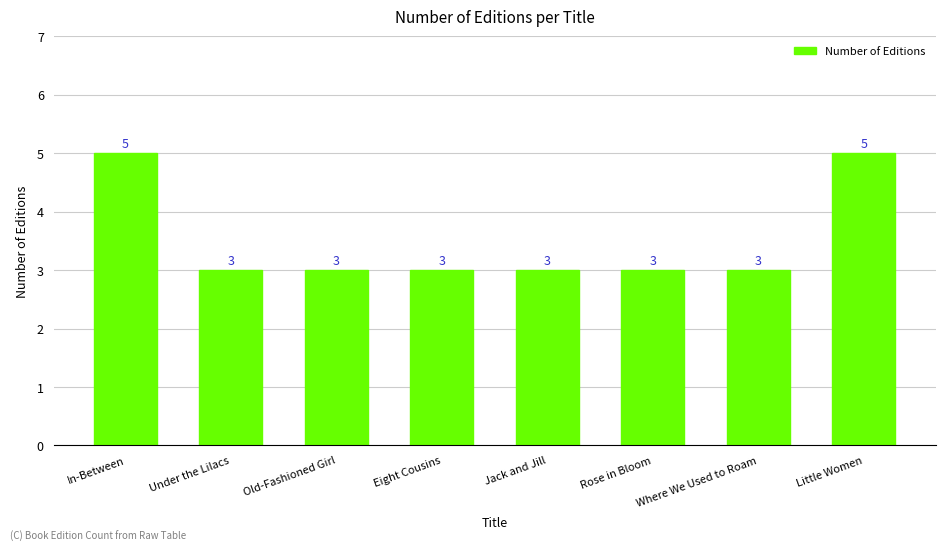

How many values are between 3 and 5?

8